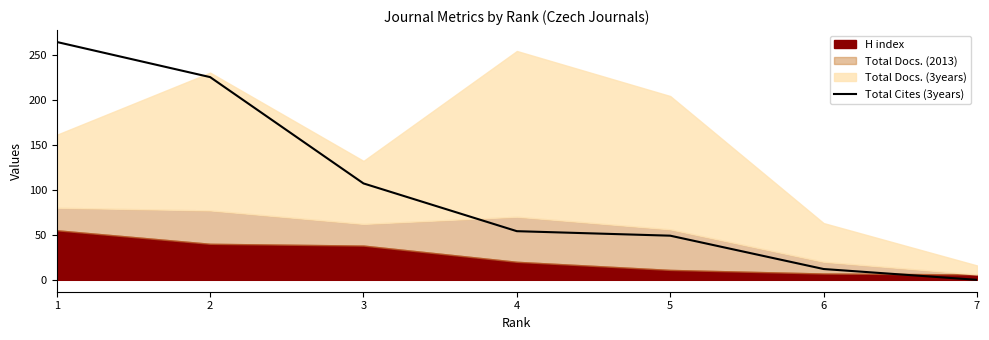

What is the maximum value for Total Cites (3years)?

264